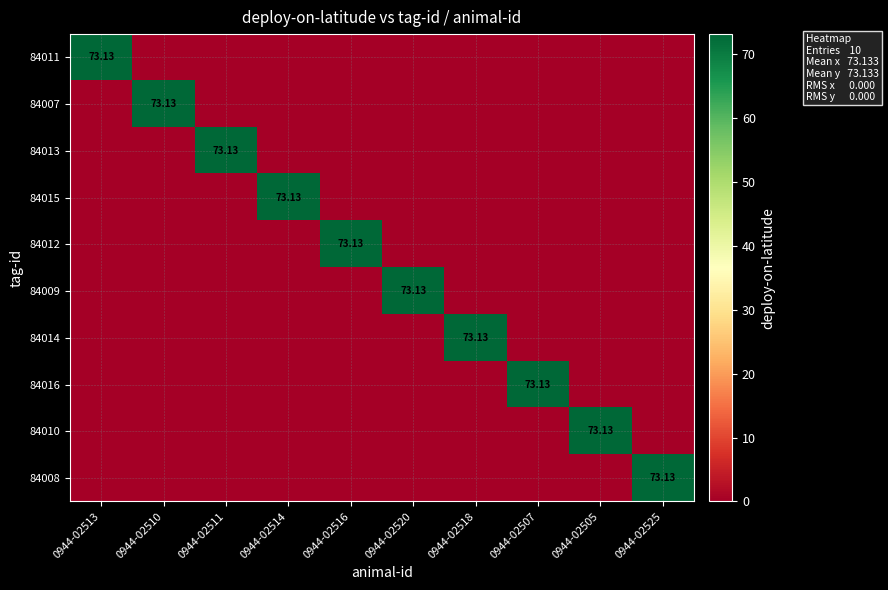

Between 0944-02525 and 0944-02514, which is larger?

0944-02525